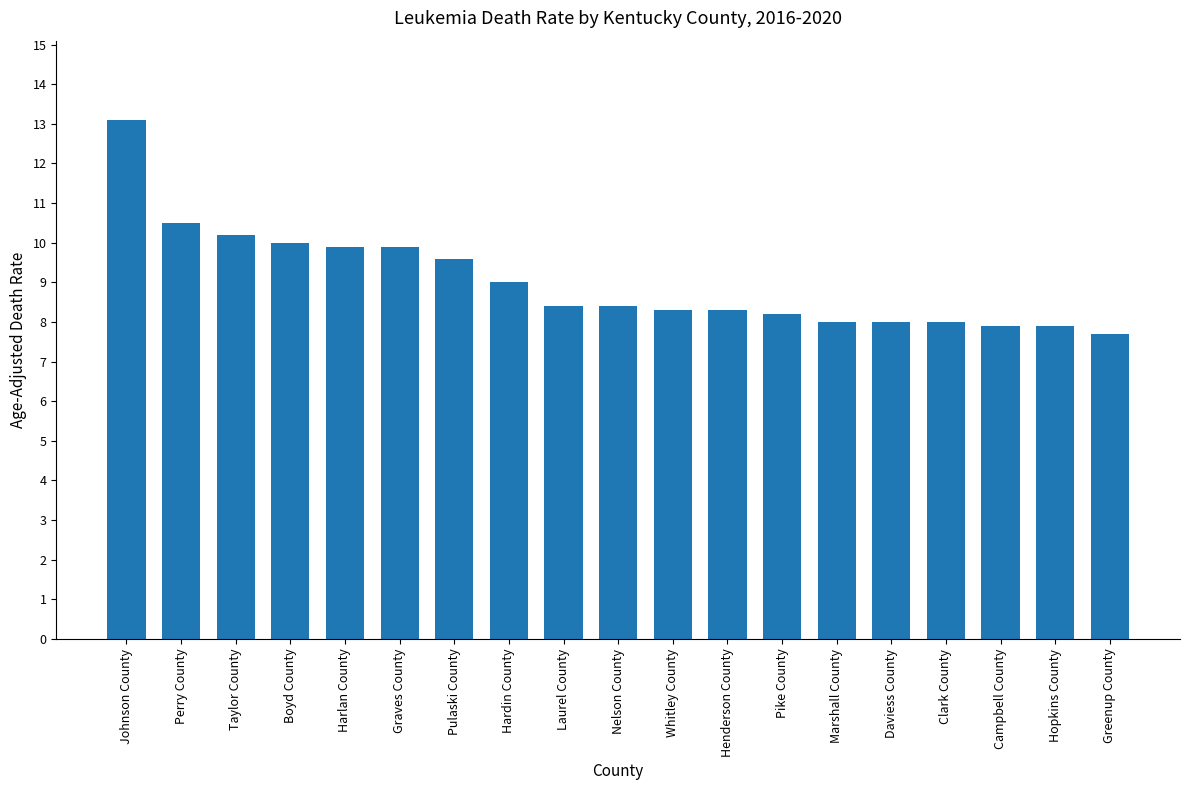

True or false: the data shows 7.7 at Greenup County.

True